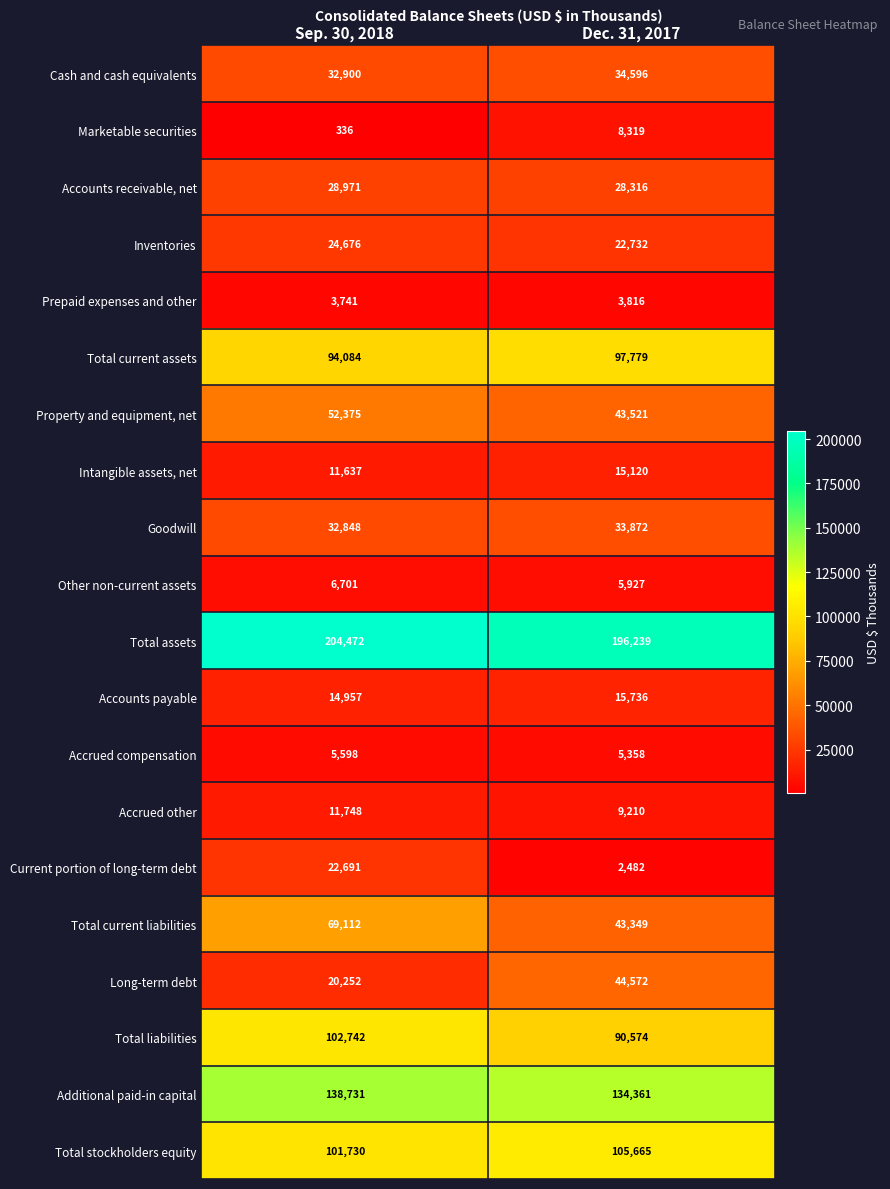

How many categories are shown in the chart?

2